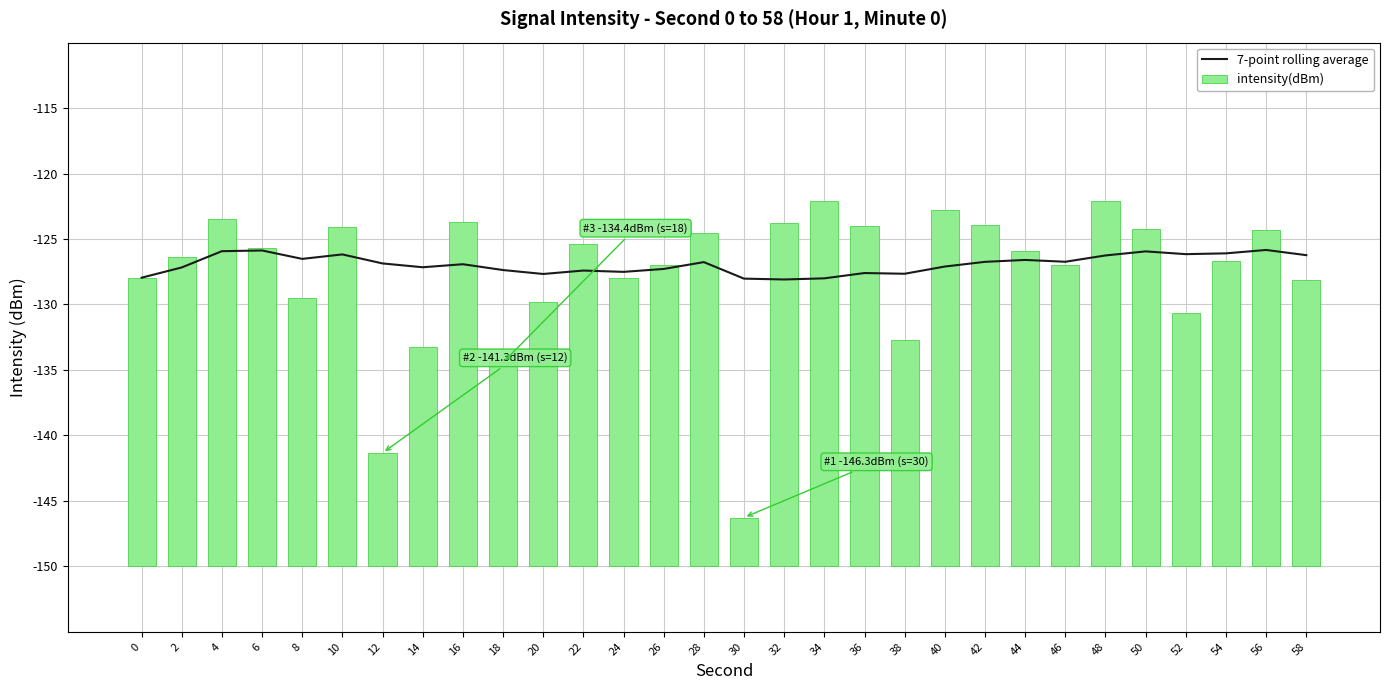

Reading left to right, list all the values displayed in this chart.

7-point rolling average: 0=22.0	2=22.8	4=24.1	6=24.1	8=23.5	10=23.8	12=23.1	14=22.8	16=23.1	18=22.6	20=22.3	22=22.6	24=22.5	26=22.7	28=23.2	30=22.0	32=21.9	34=22.0	36=22.4	38=22.3	40=22.9	42=23.3	44=23.4	46=23.3	48=23.7	50=24.1	52=23.8	54=23.9	56=24.2	58=23.8
intensity(dBm): 0=22.0	2=23.6	4=26.6	6=24.3	8=20.5	10=25.9	12=8.7	14=16.7	16=26.3	18=15.6	20=20.2	22=24.6	24=22.0	26=23.0	28=25.5	30=3.7	32=26.2	34=27.9	36=26.0	38=17.3	40=27.3	42=26.1	44=24.1	46=23.0	48=27.9	50=25.8	52=19.4	54=23.3	56=25.7	58=21.9